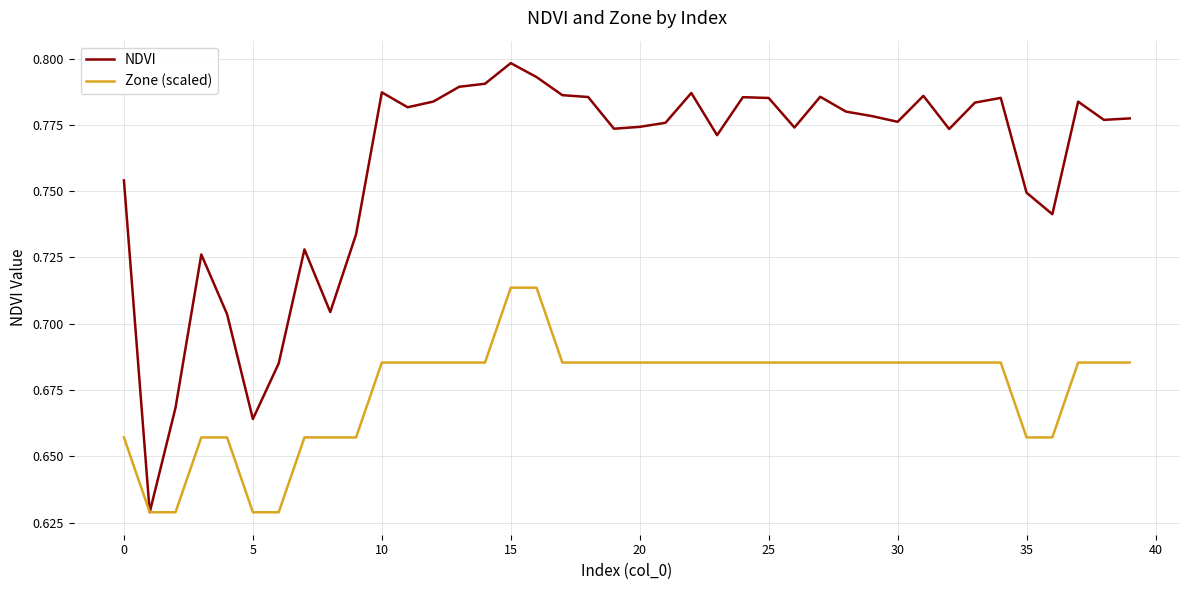

Which series has the largest total across all categories?

NDVI